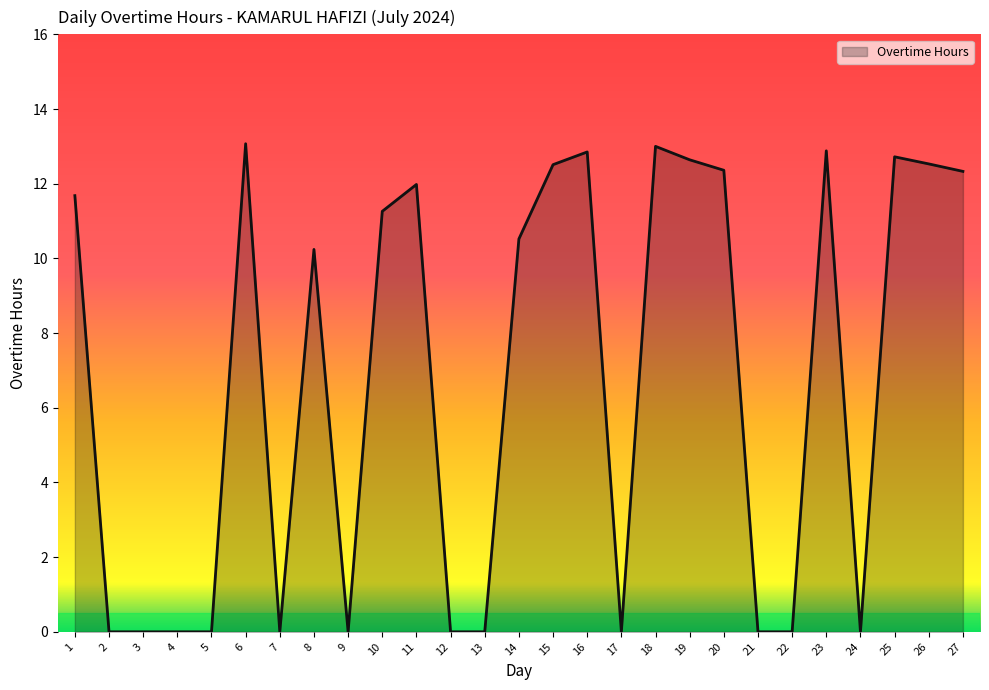

What is the change in value from 17 to 23?

+12.9